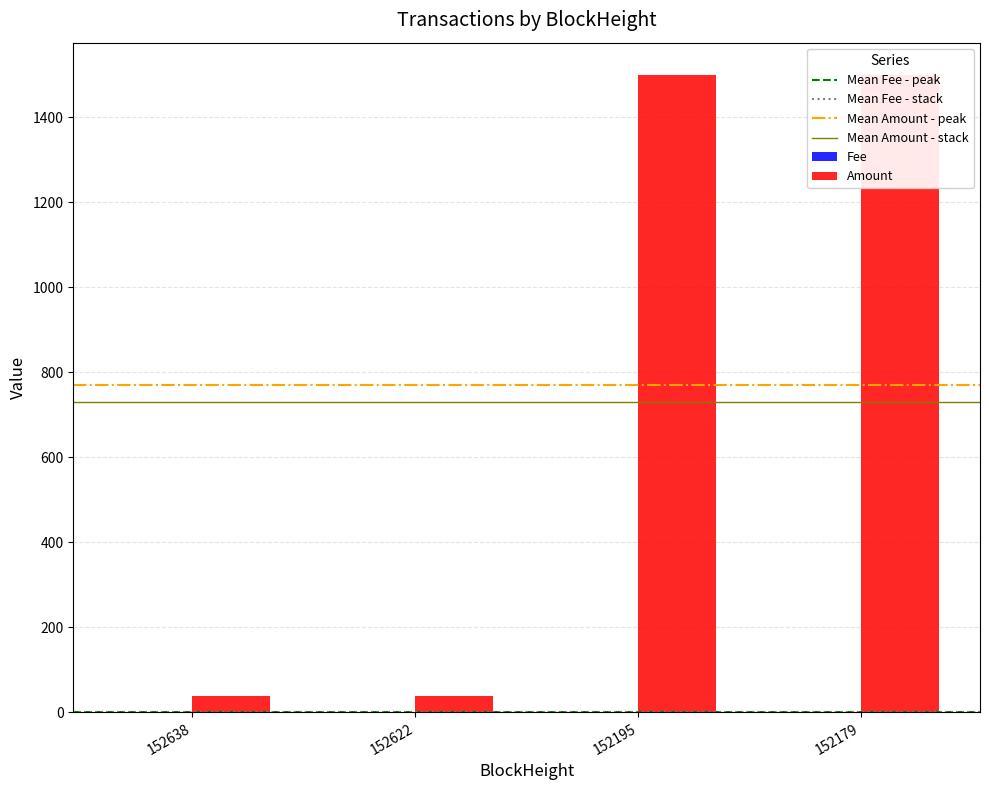

What is the total value across all series at 152195?

1499.0